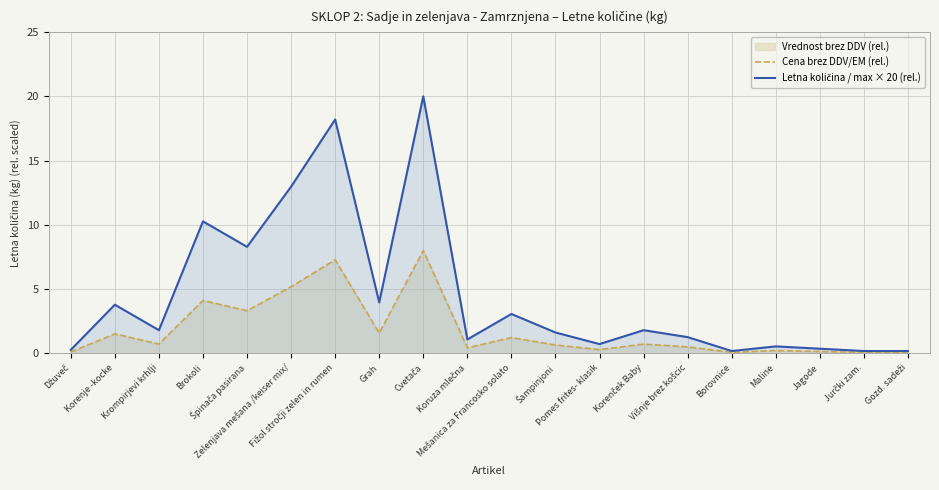

How many lines are shown in the chart?

2